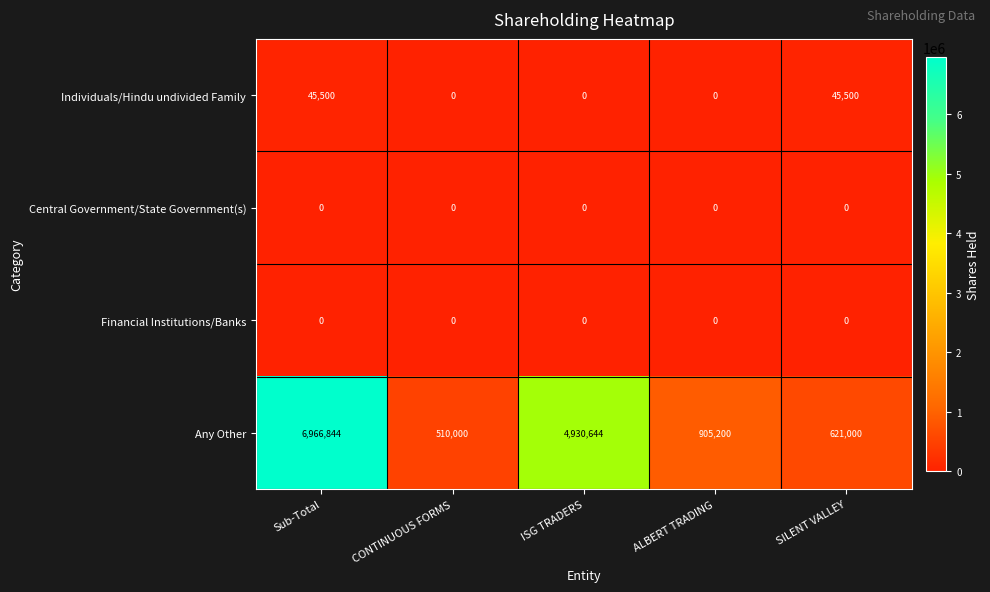

Between ALBERT TRADING and SILENT VALLEY, which series saw the biggest shift?

Any Other